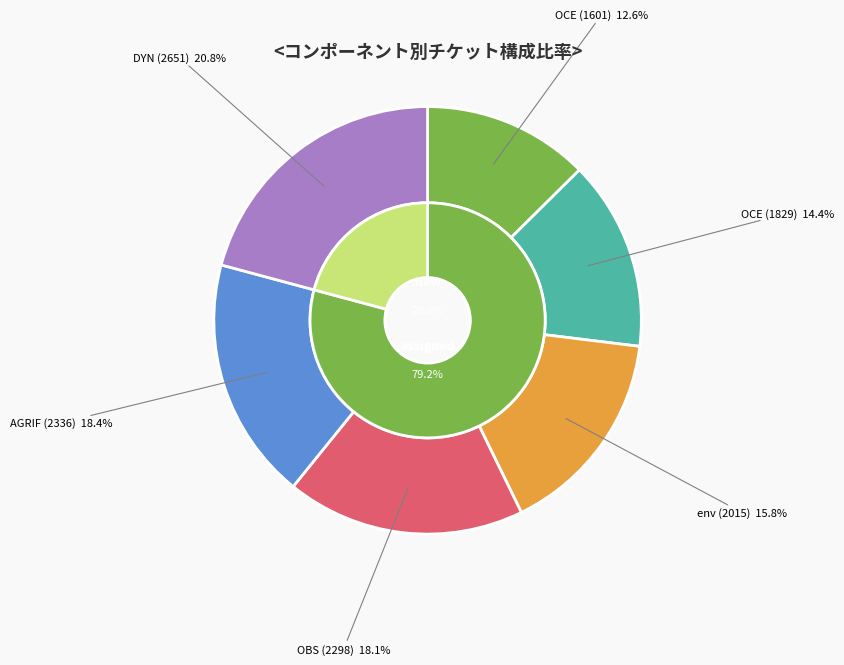

What is the largest slice in the pie chart?

DYN (2651)